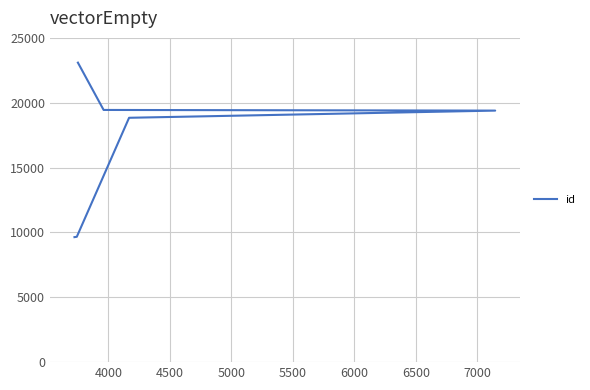

Count the number of values greater than 19394.

2